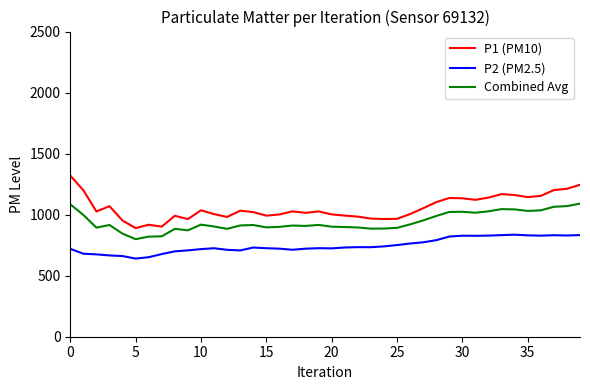

Which series has the largest range (max minus min)?

P1 (PM10)